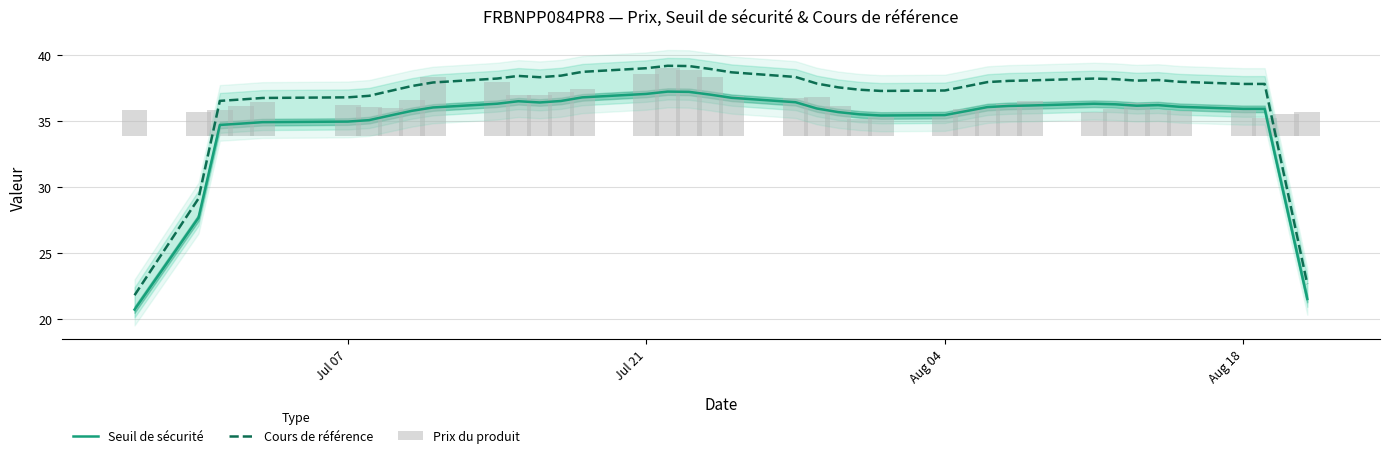

Which series has the largest total across all categories?

Cours de référence